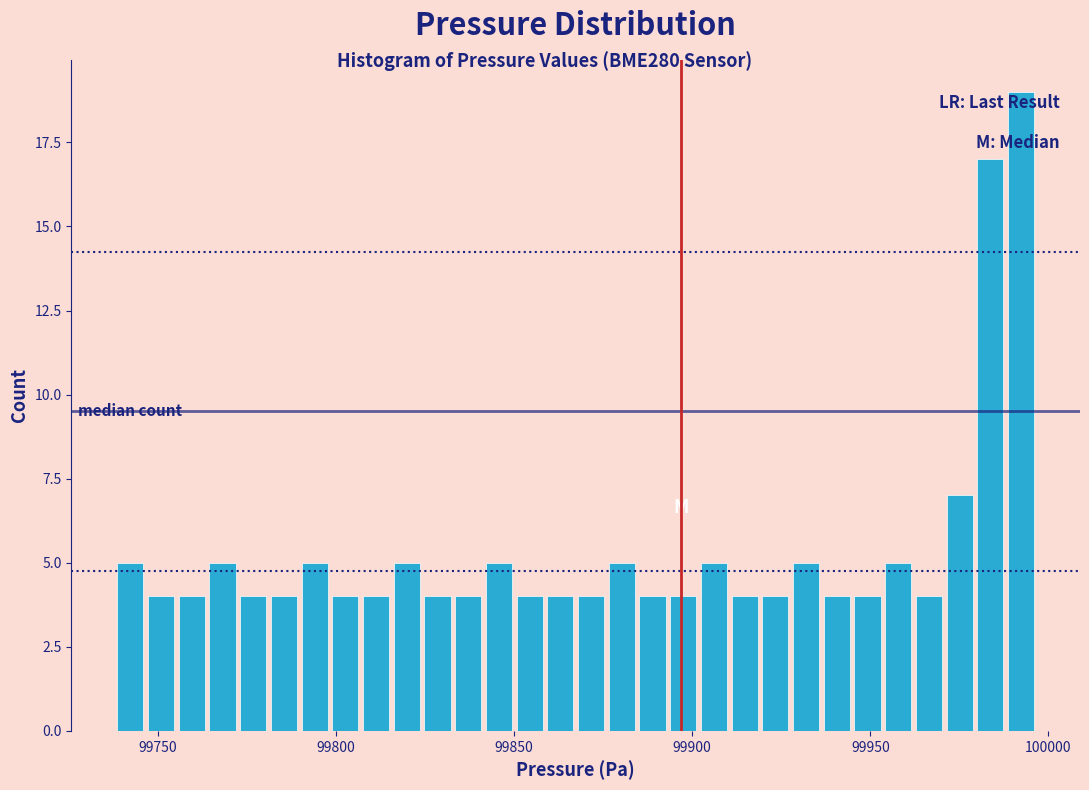

Read against the x-axis, roughly where is the centre of the tallest bar?

99990